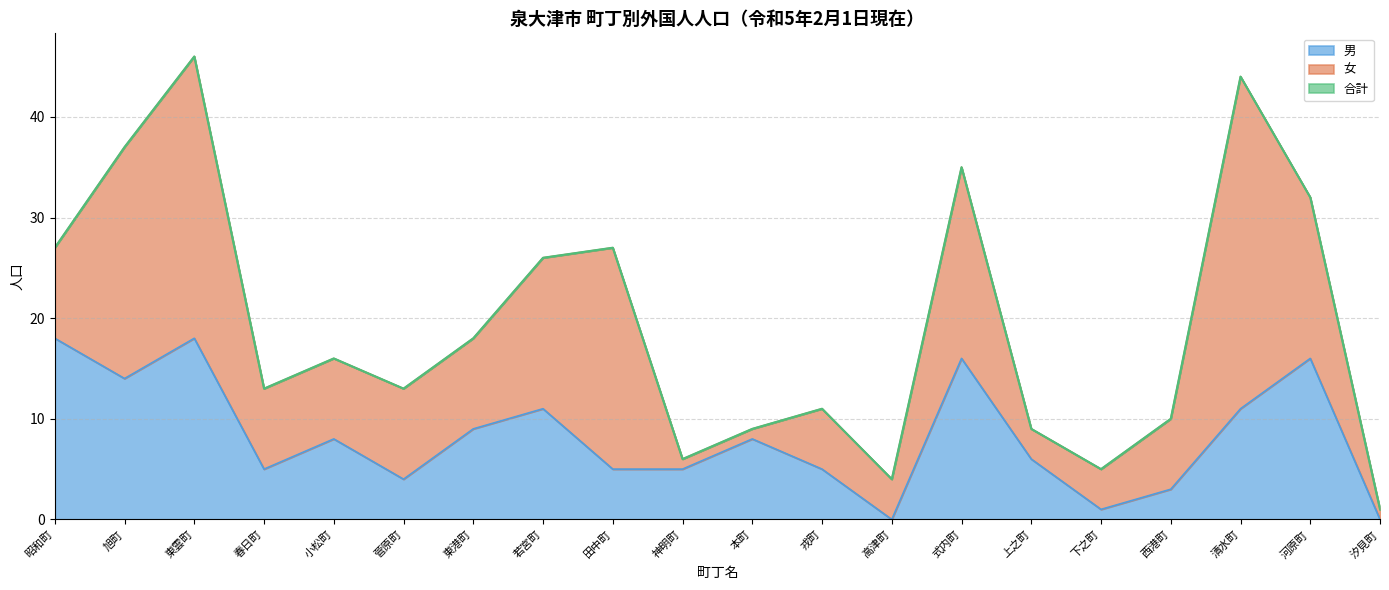

What is the sum of all 合計 values?

389